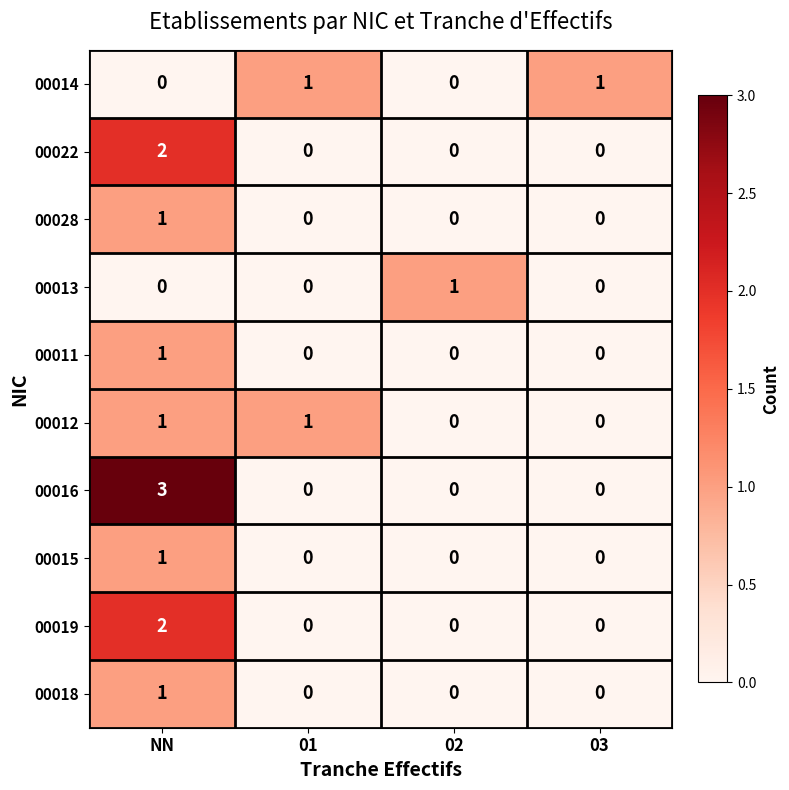

How many positive values does the 00015 series have?

1